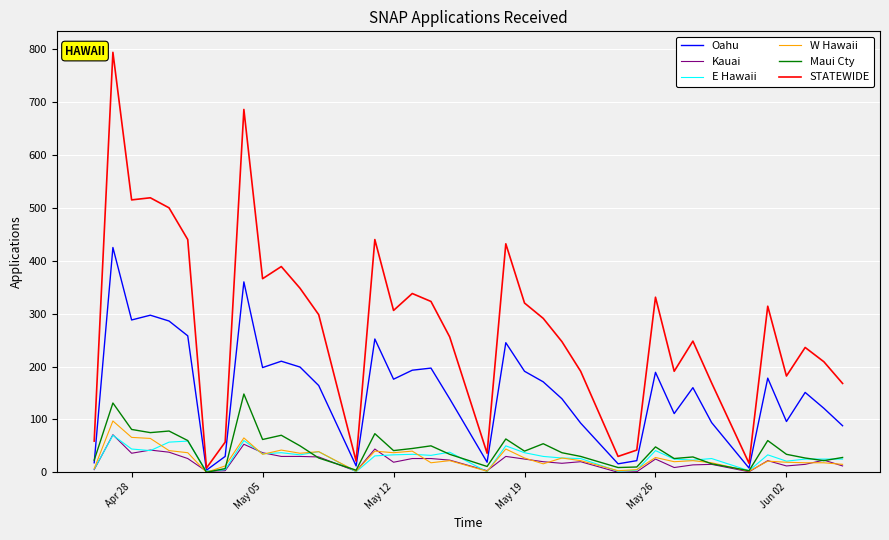

What is the maximum value for Maui Cty?

148